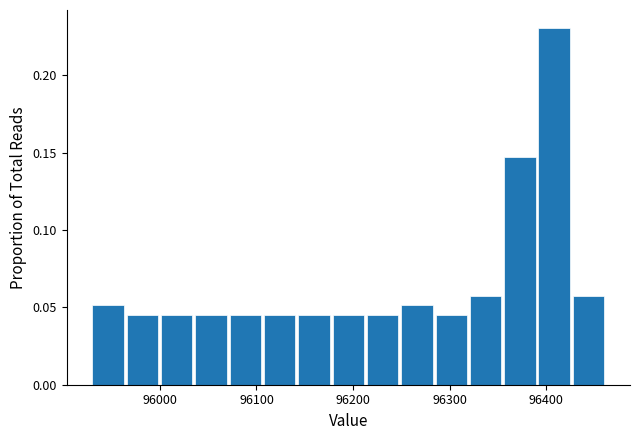

Around what value on the x-axis is the tallest bar? Give the approximate position of its centre, as read against the axis.

96410